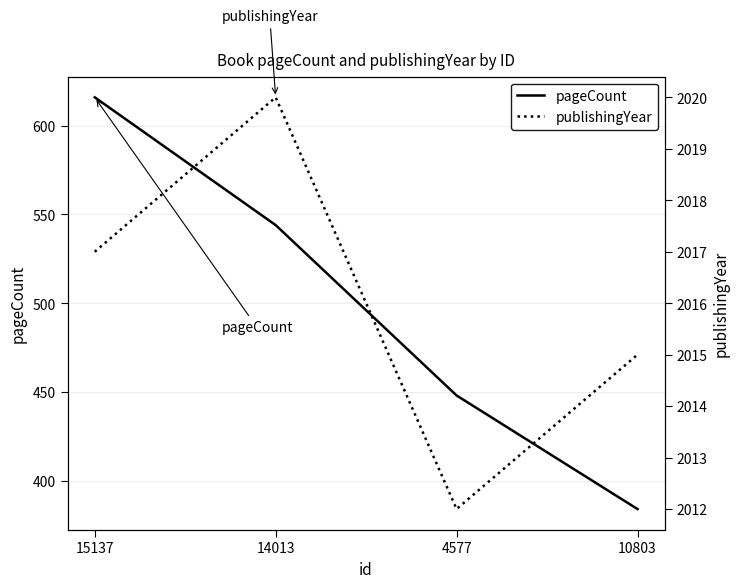

How many data points in publishingYear are less than 2017?

2